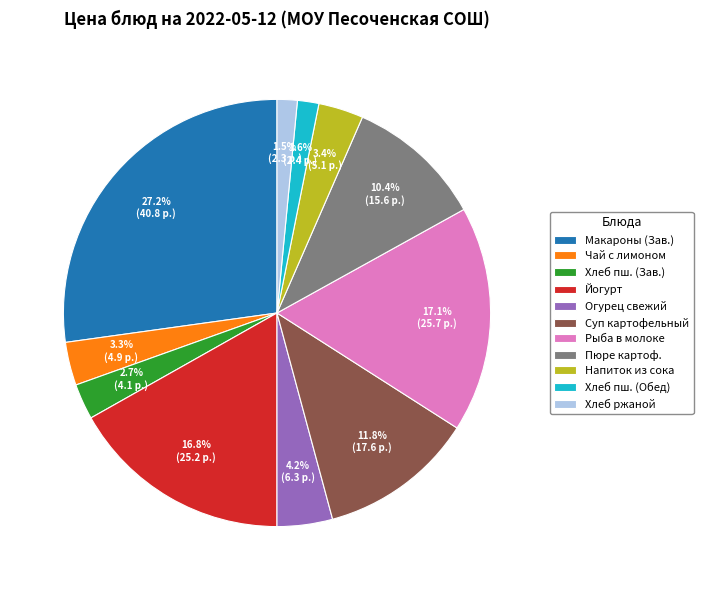

Which slice is the largest?

Макароны (Зав.)